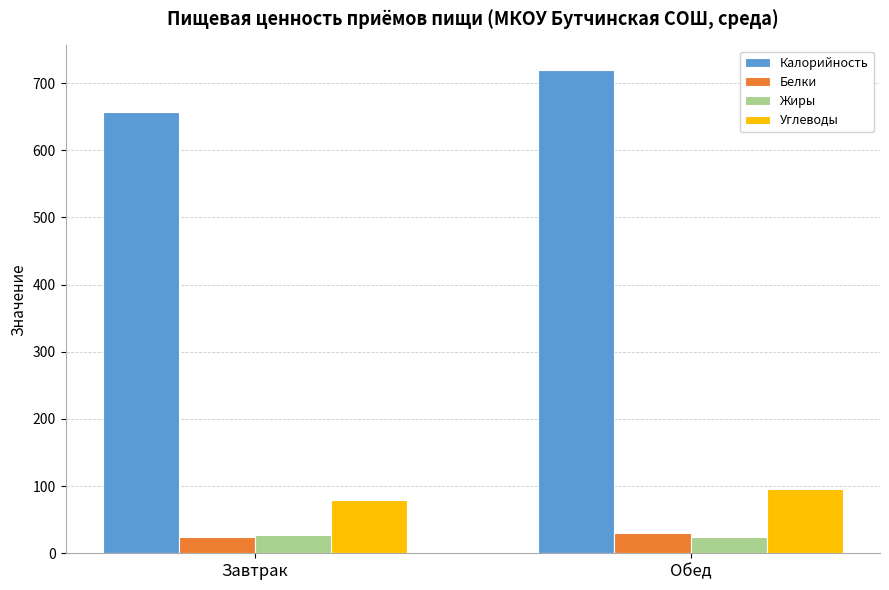

Which series changed the most between Завтрак and Обед?

Калорийность